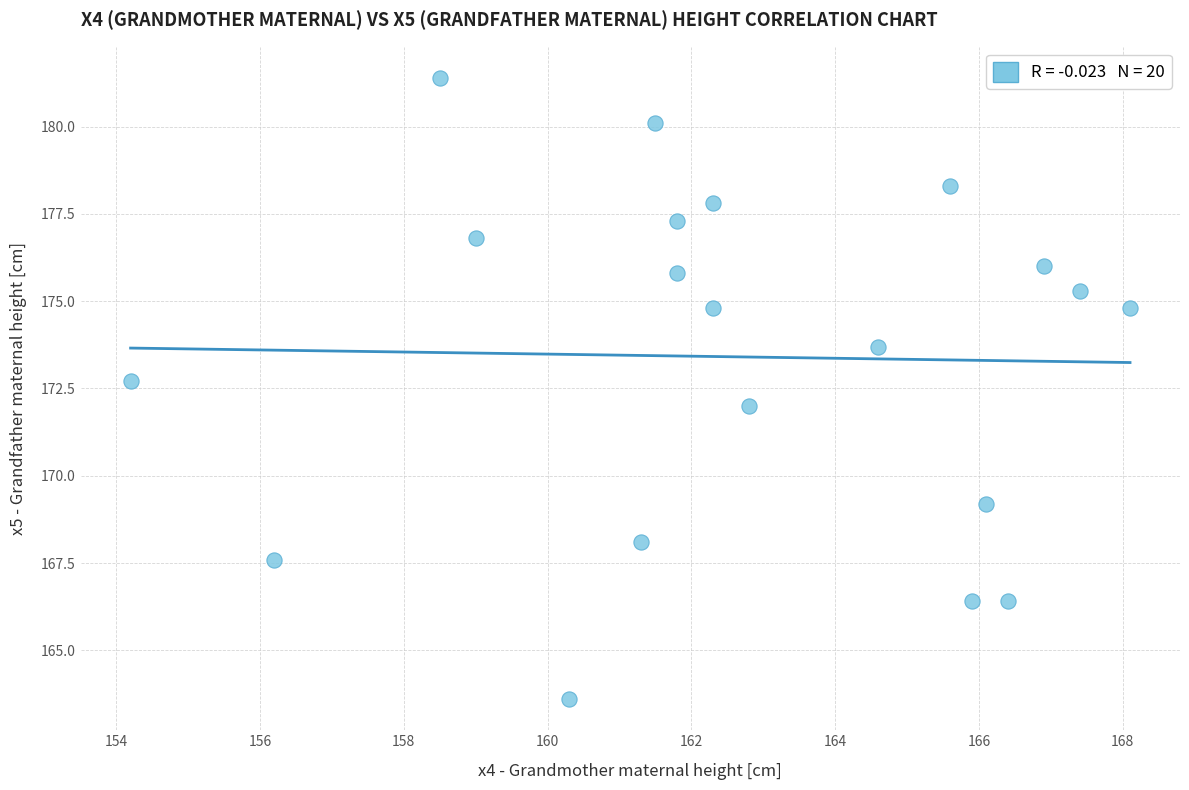

What is the range of X values (max minus min)?

13.9